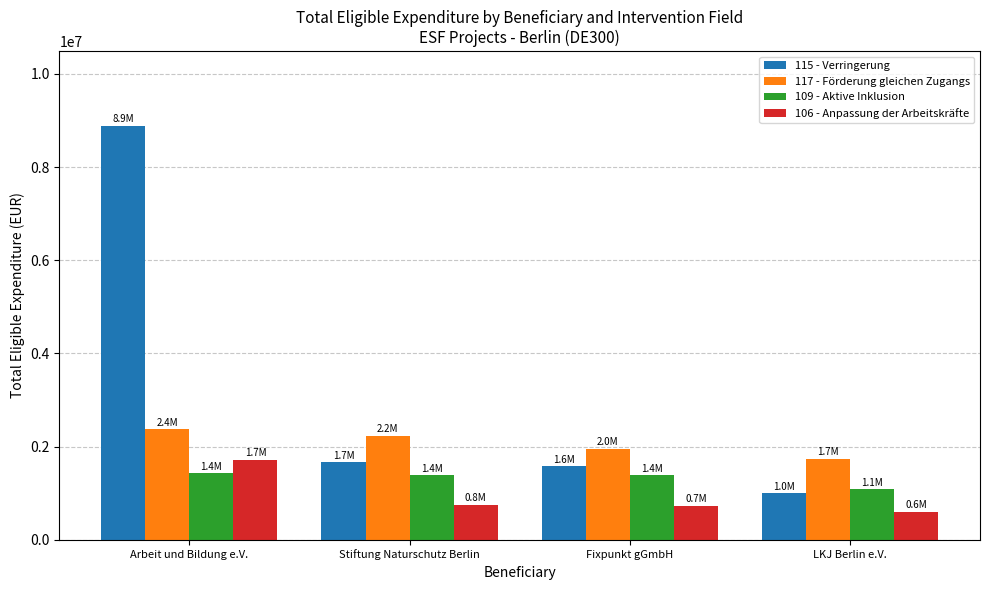

Is it true that 115 - Verringerung equals 8885780.5 at Arbeit und Bildung e.V.?

True